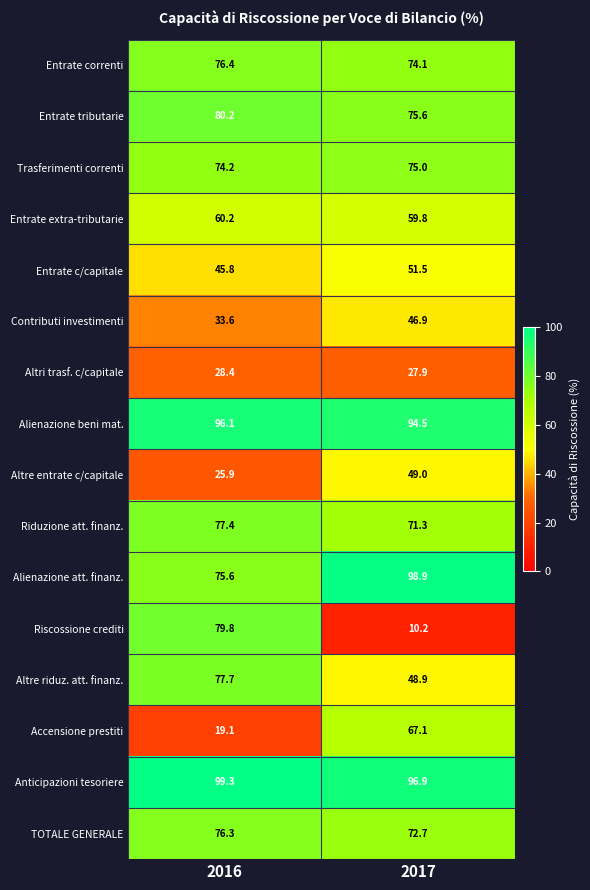

What is the sum of all Altri trasf. c/capitale values?

56.3